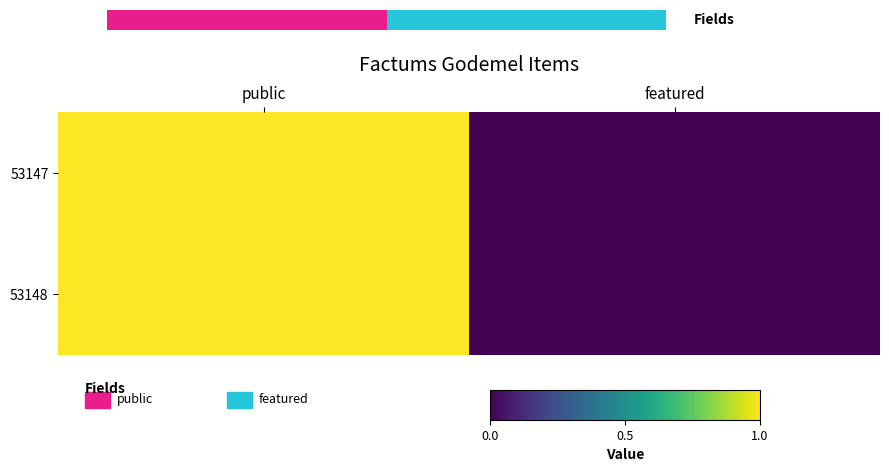

The value of 53148 at public is 1. True or false?

True